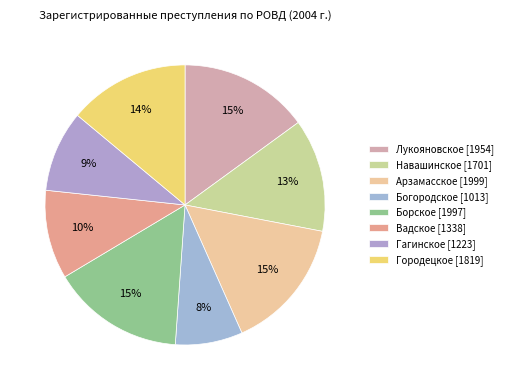

What percentage is the Гагинское slice, to the nearest percent?

9%